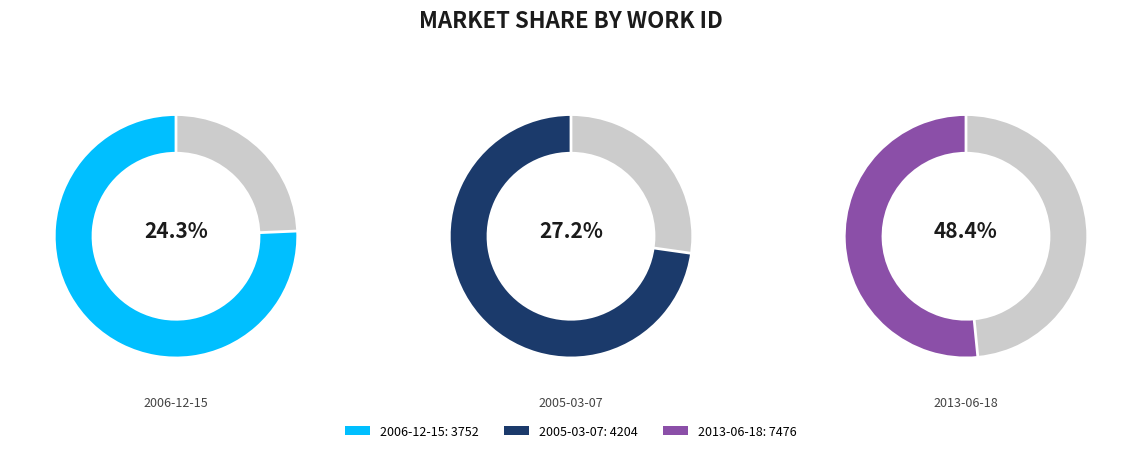

Count the number of slices in the pie.

3